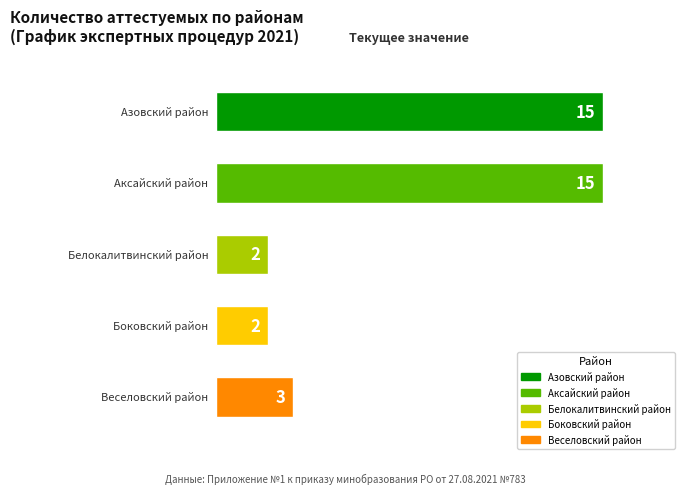

Are the bars grouped side by side (vs. stacked)?

No